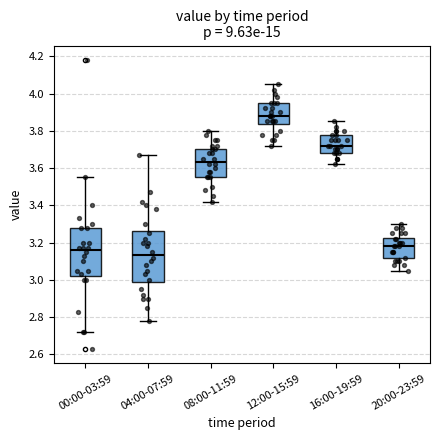

Reading left to right, read every box against the y-axis: the position of its median line, the range the box covers, and the ends of its whiskers. The values are not printed on the chart, so give them approximately, as read against the axis.

00:00-03:59: median 3.16, box 3.02 to 3.28, whiskers 2.72 to 3.56
04:00-07:59: median 3.14, box 2.98 to 3.26, whiskers 2.78 to 3.68
08:00-11:59: median 3.64, box 3.56 to 3.70, whiskers 3.42 to 3.80
12:00-15:59: median 3.88, box 3.84 to 3.96, whiskers 3.72 to 4.06
16:00-19:59: median 3.72, box 3.68 to 3.78, whiskers 3.62 to 3.86
20:00-23:59: median 3.18, box 3.12 to 3.22, whiskers 3.06 to 3.30